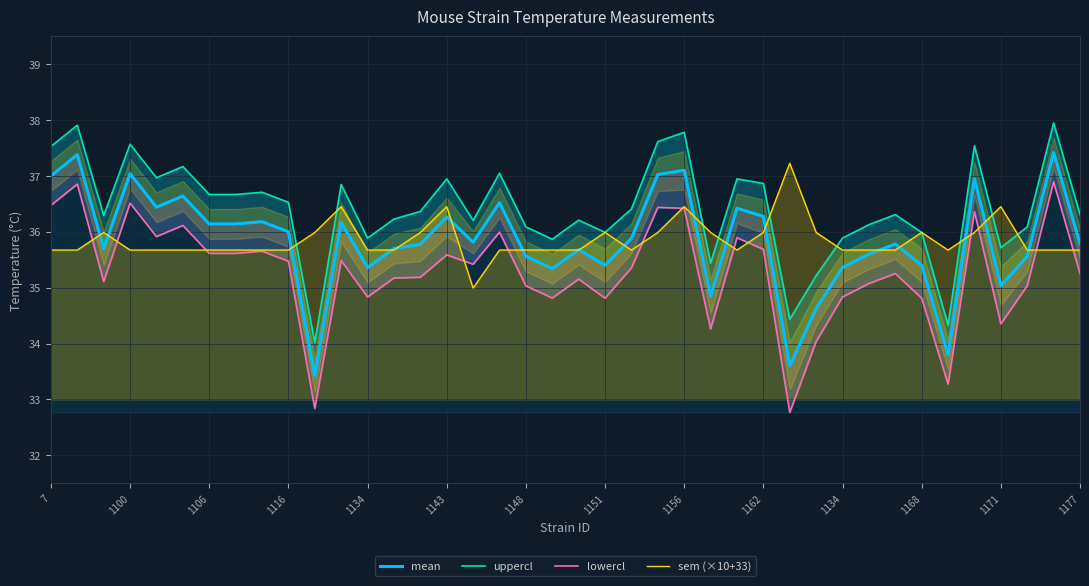

Is it true that uppercl equals 25.4 at 22?

False